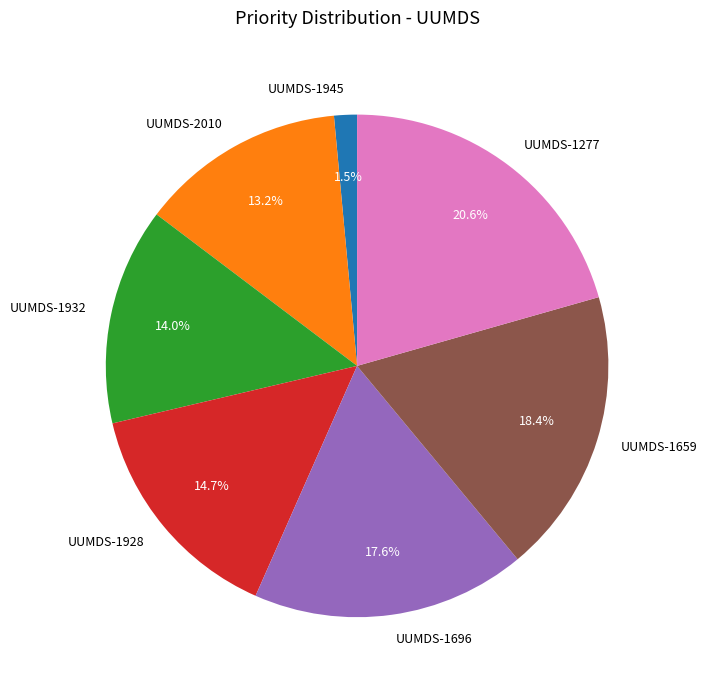

To the nearest percent, what is the average slice percentage?

14%